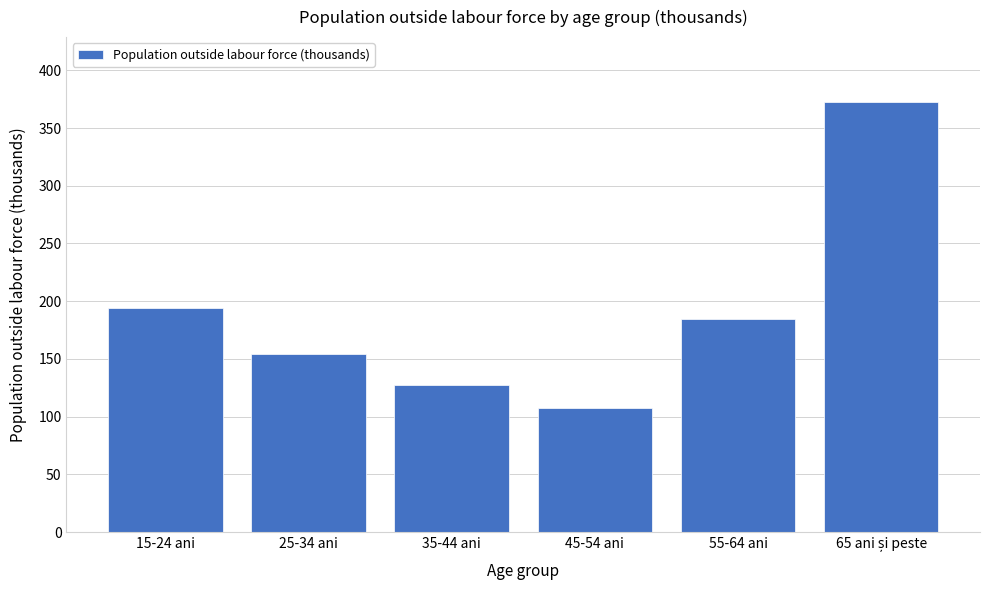

Reading left to right, extract all data points from this chart.

194.1	154.0	127.5	107.1	184.3	372.8